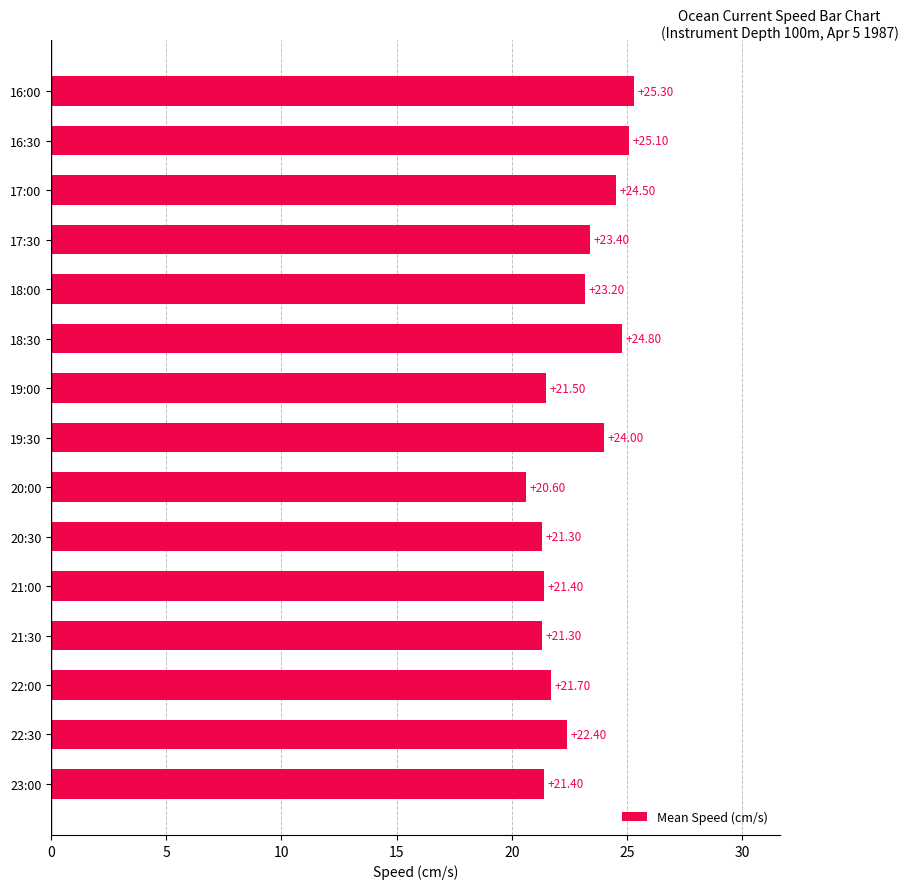

What is the change in value from 20:30 to 22:00?

+0.4